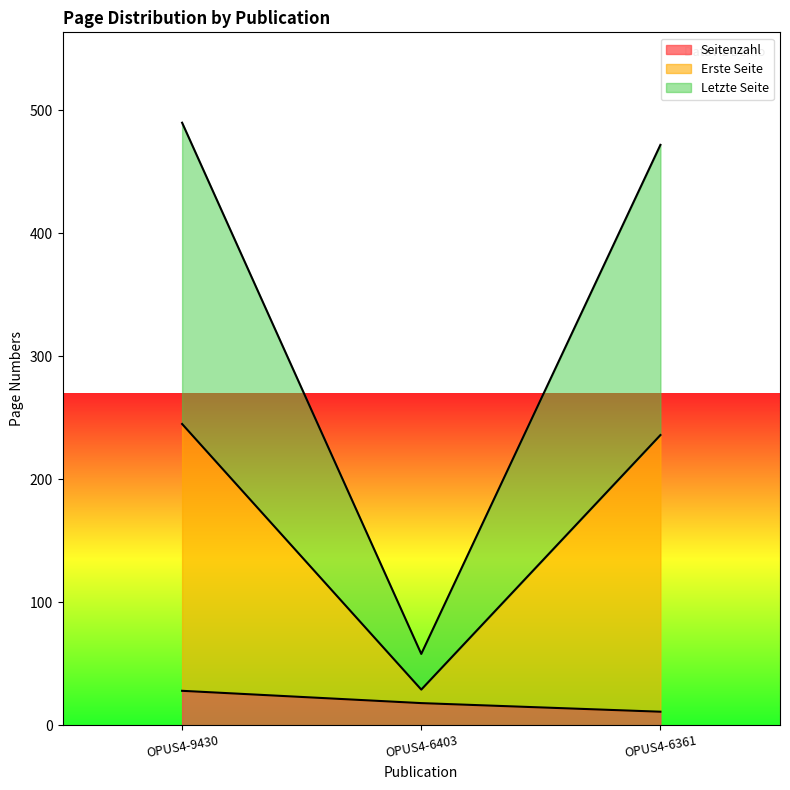

How many data points in Letzte Seite are less than 472?

1